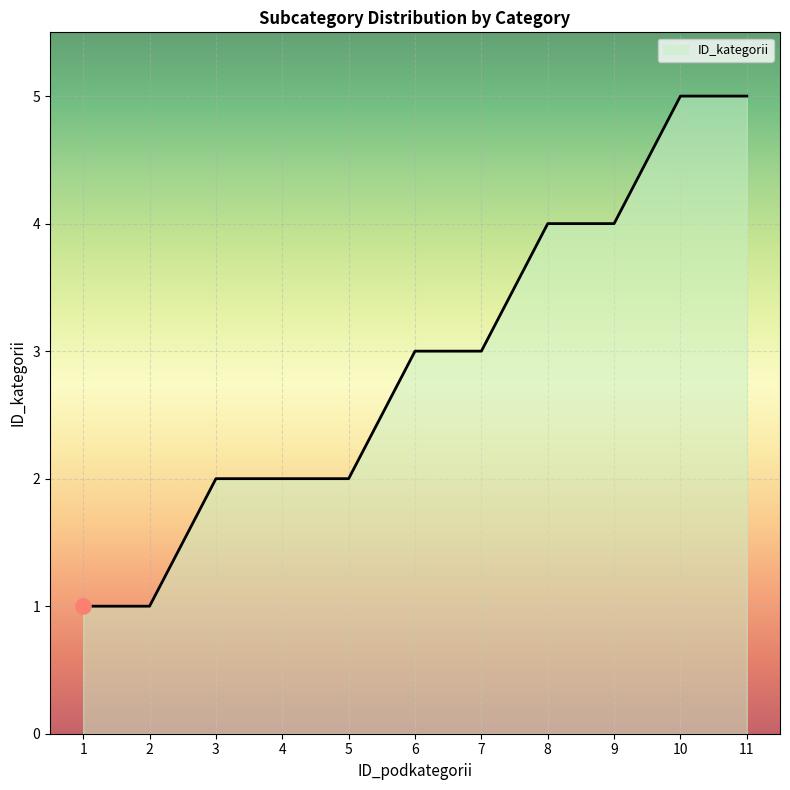

Approximately how many times larger is the value at 8 compared to 5?

2.0